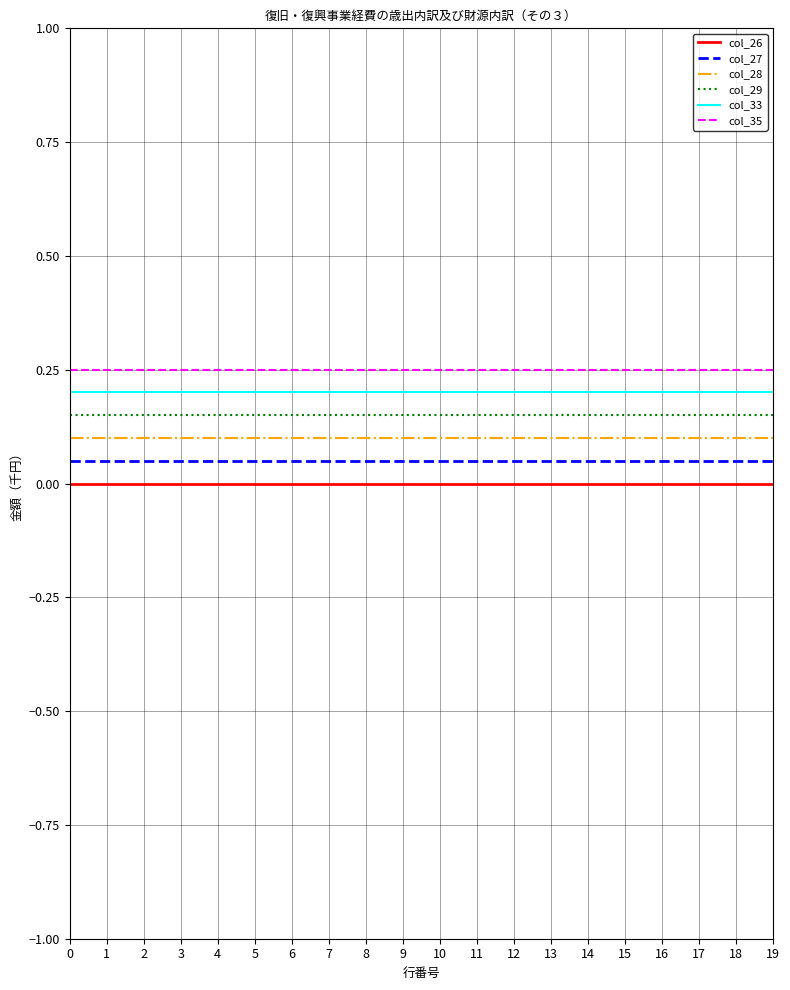

True or false: col_26 and col_28 cross at least once.

False